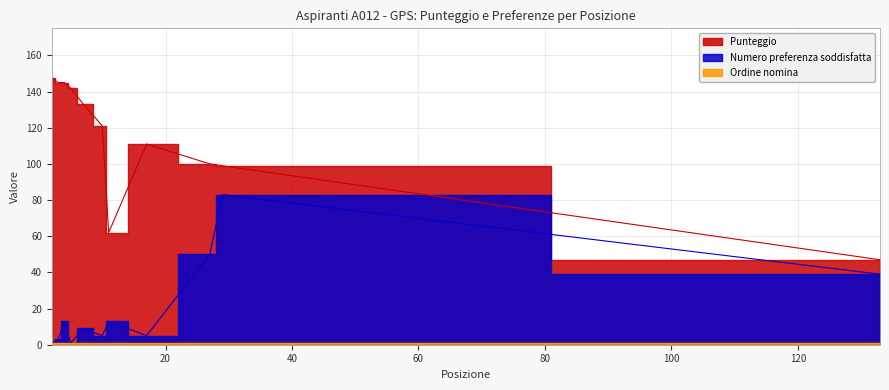

Between 3 and 133, which is larger?

3